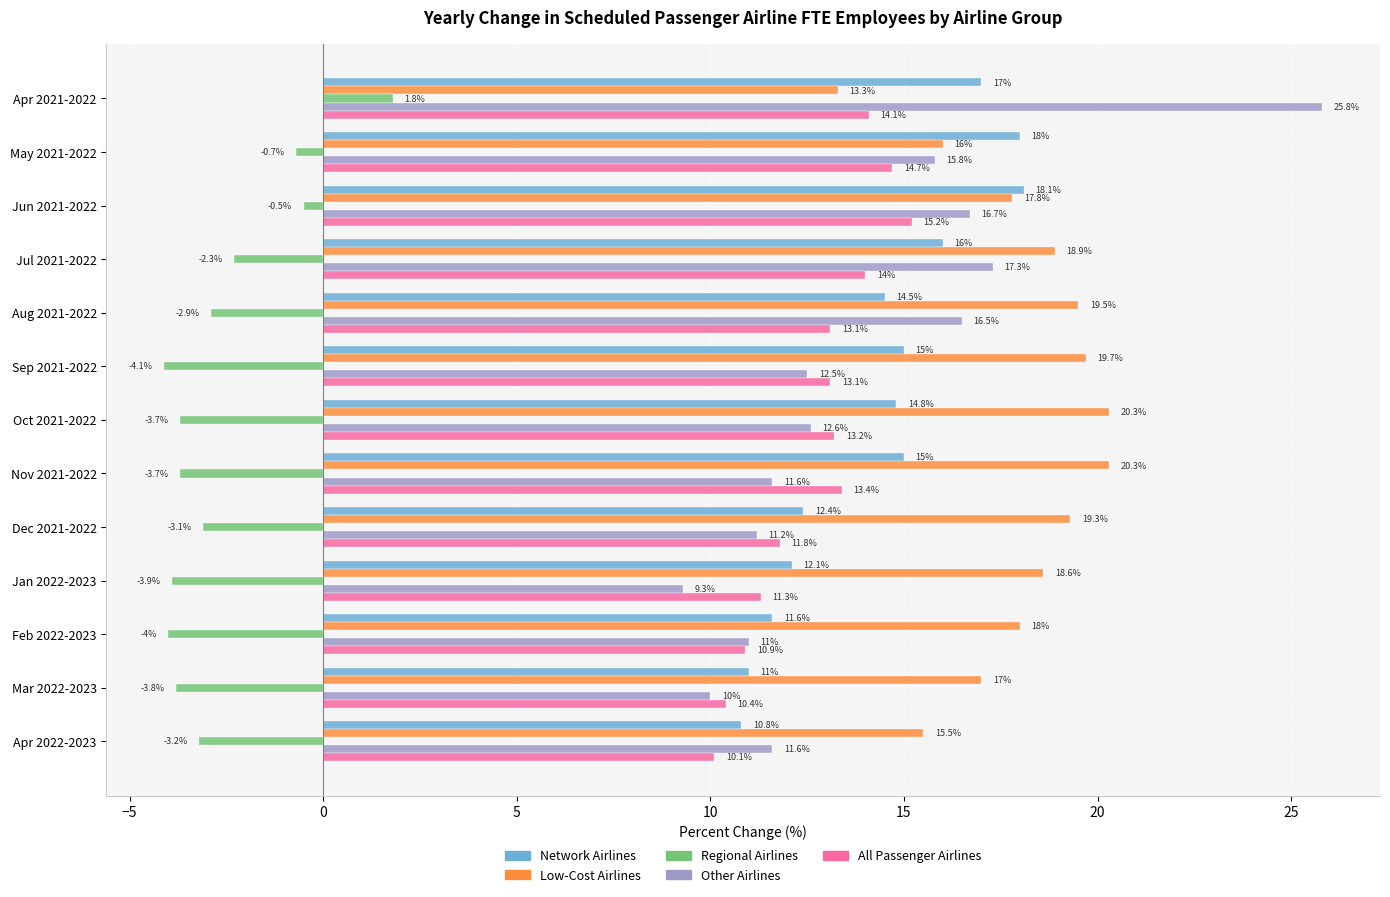

What is the minimum value shown in the chart?

-4.1